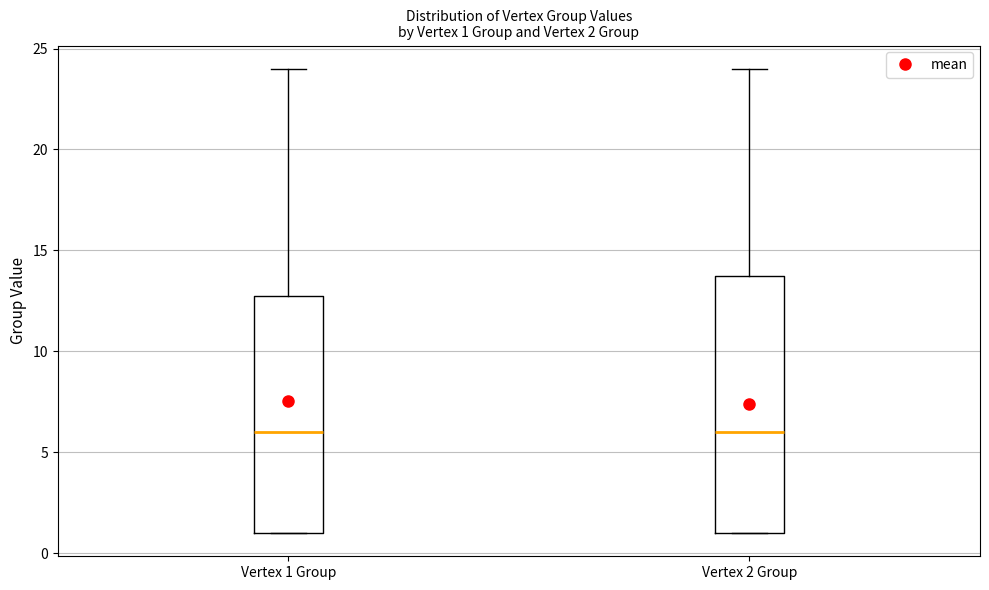

Comparing the boxes themselves (not the whiskers), which one is the tallest?

Vertex 2 Group